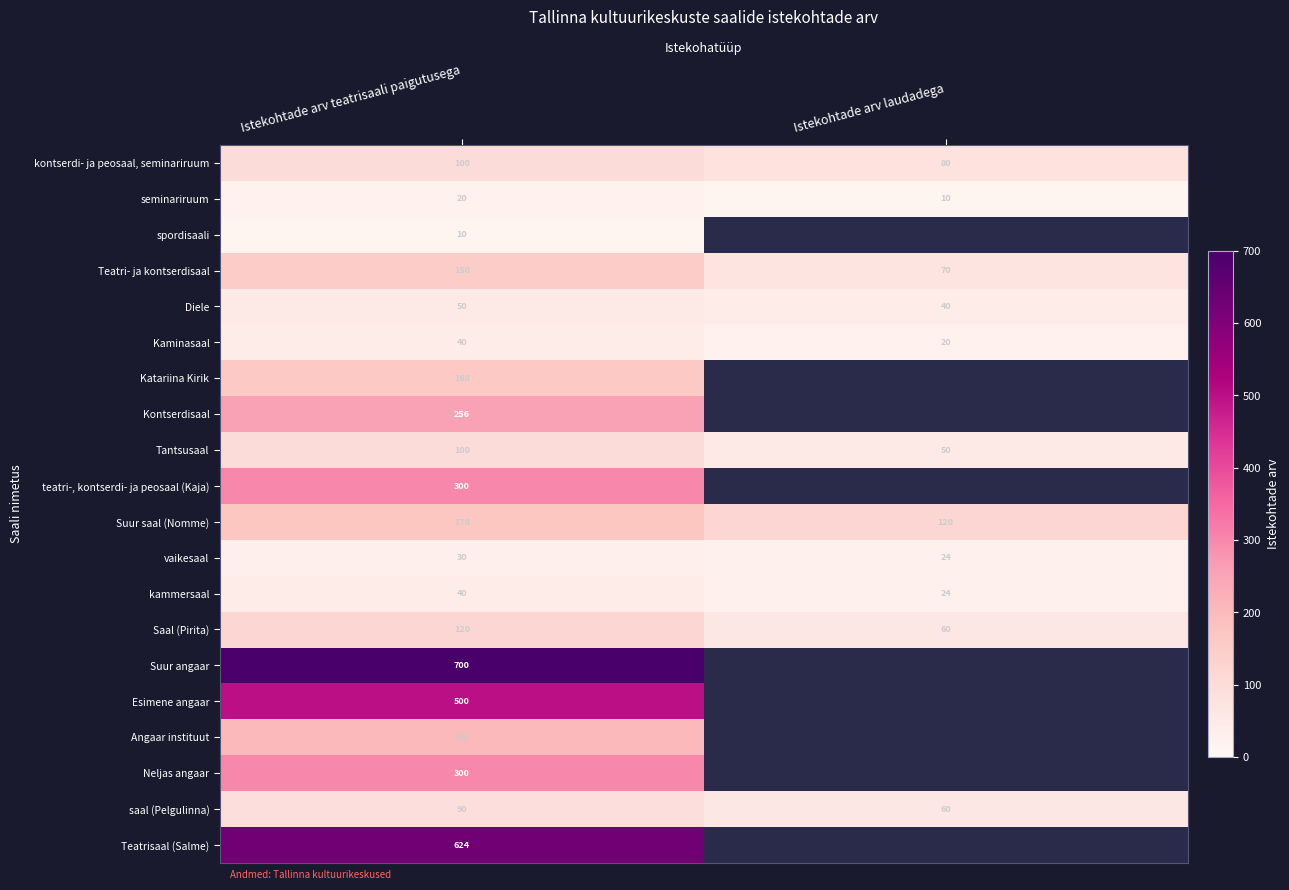

What is the spread (max minus min) of values at Istekohtade arv teatrisaali paigutusega?

690